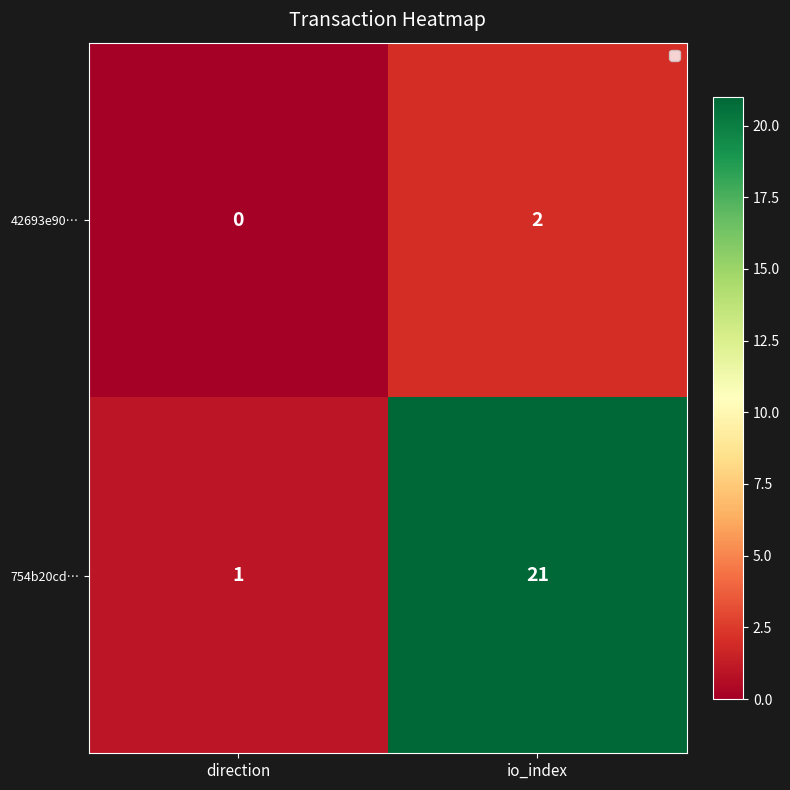

What is the sum of the 754b20cd… values at direction and io_index?

22